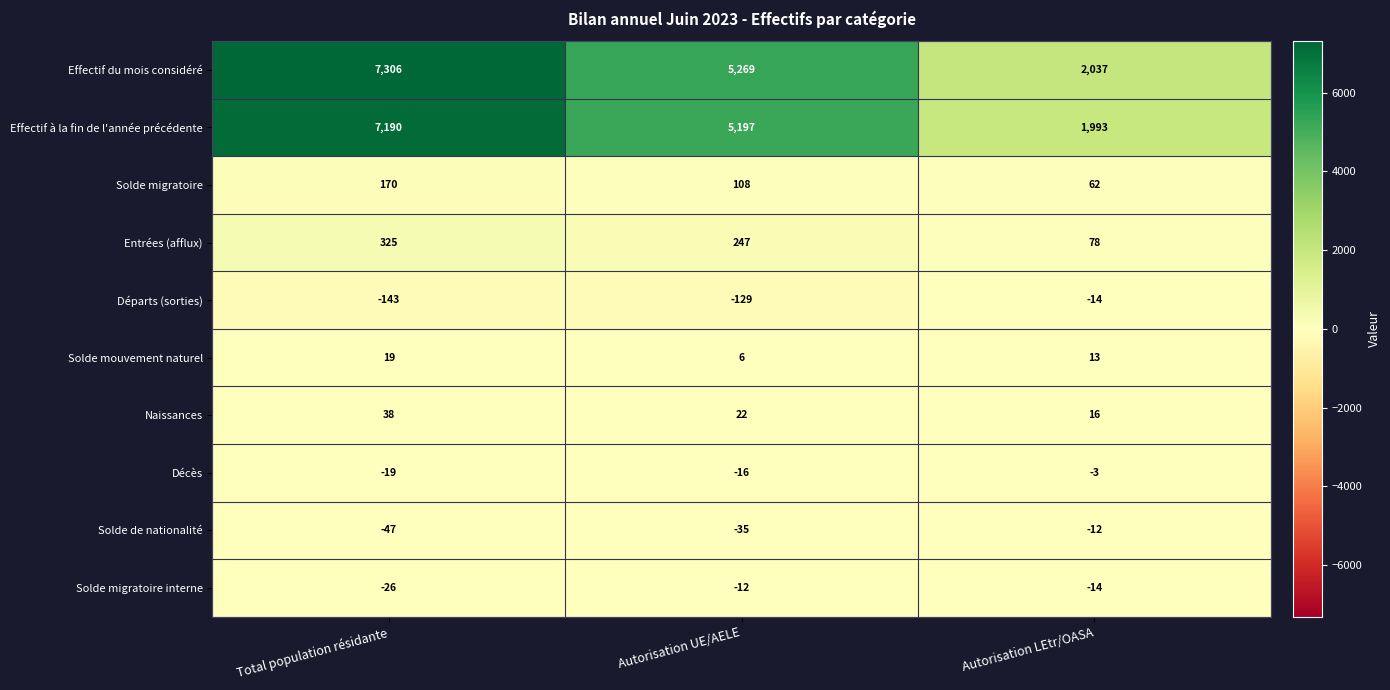

What is the maximum value shown in the chart?

7306